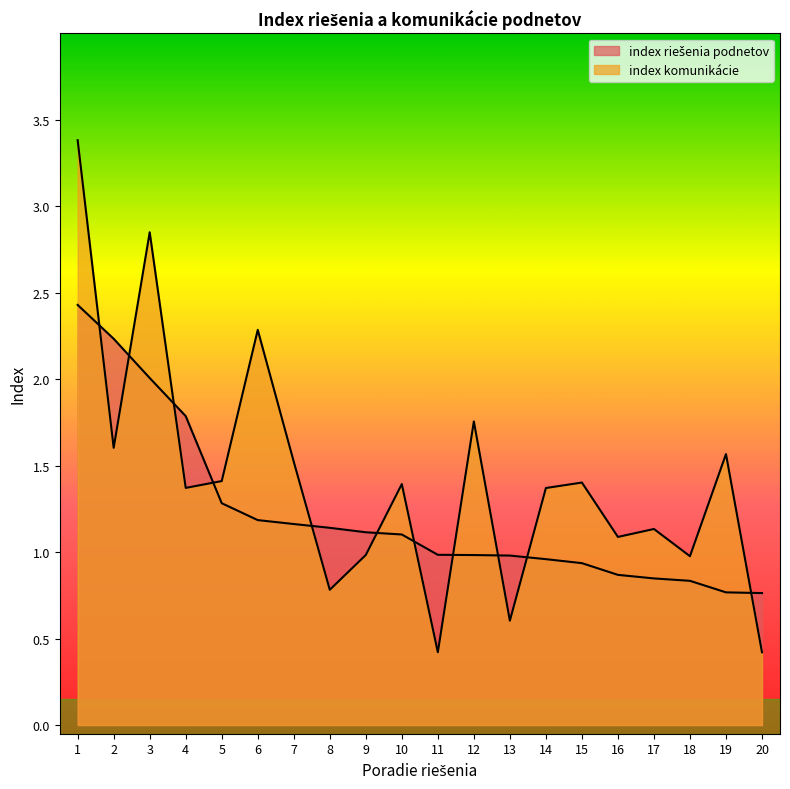

Which series has the widest spread of values?

index komunikácie